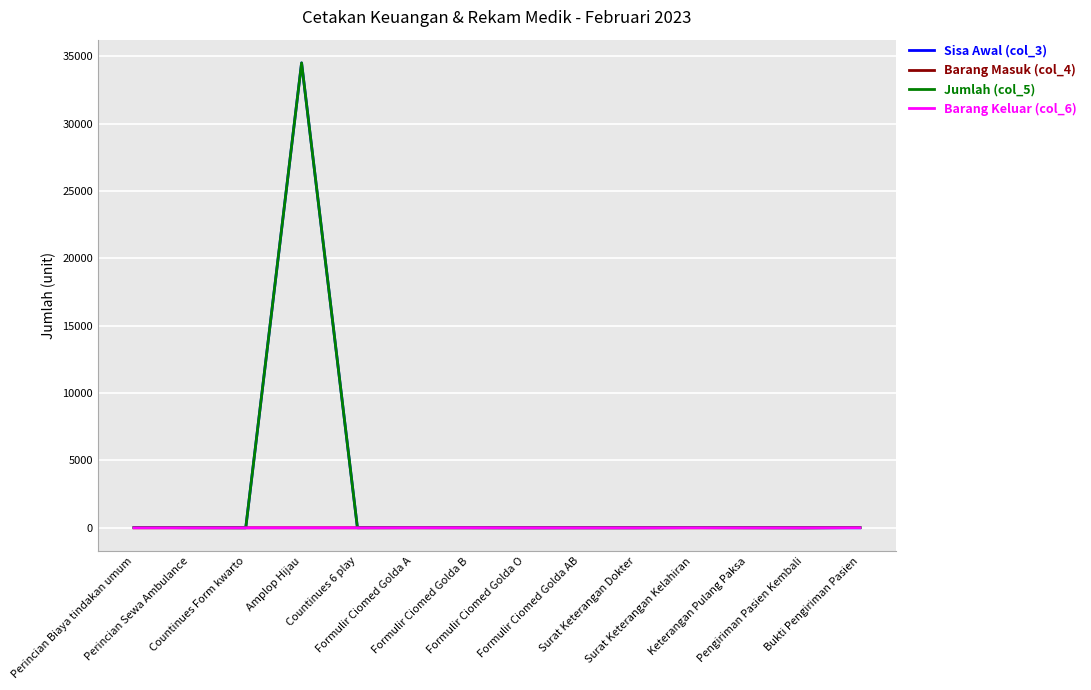

The value of Sisa Awal (col_3) at Amplop Hijau is 34500. True or false?

True